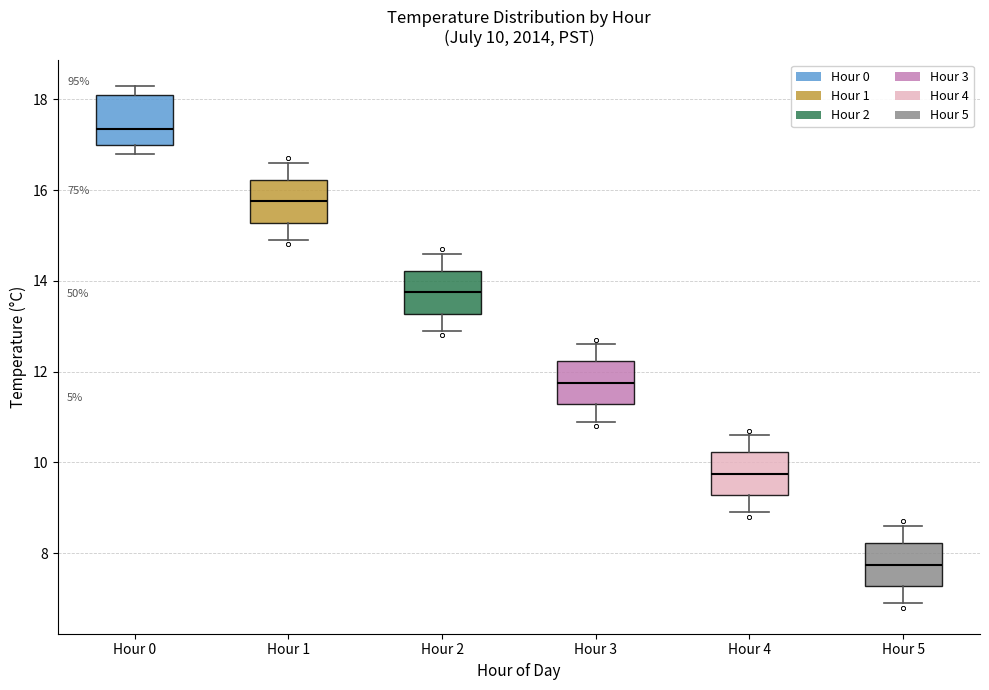

Which box has the highest median line?

Hour 0